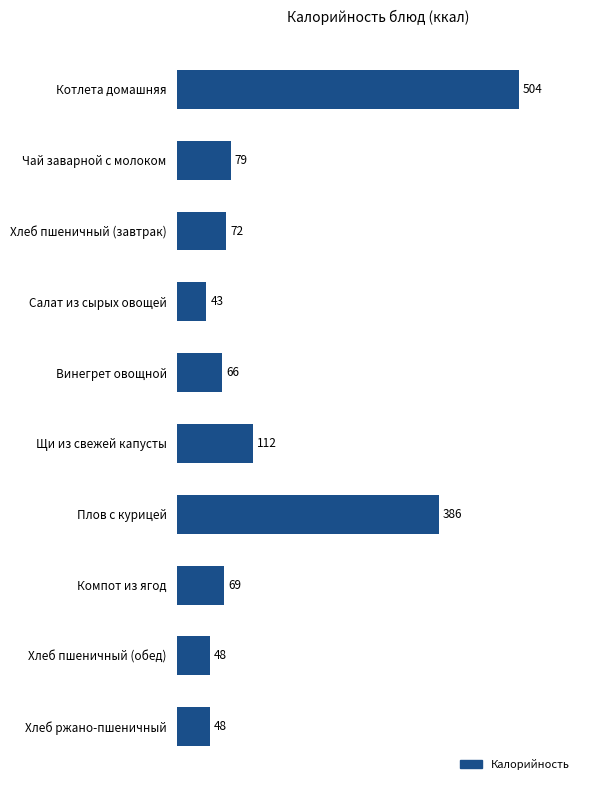

The chart shows a value of 94 at Плов с курицей. True or false?

False